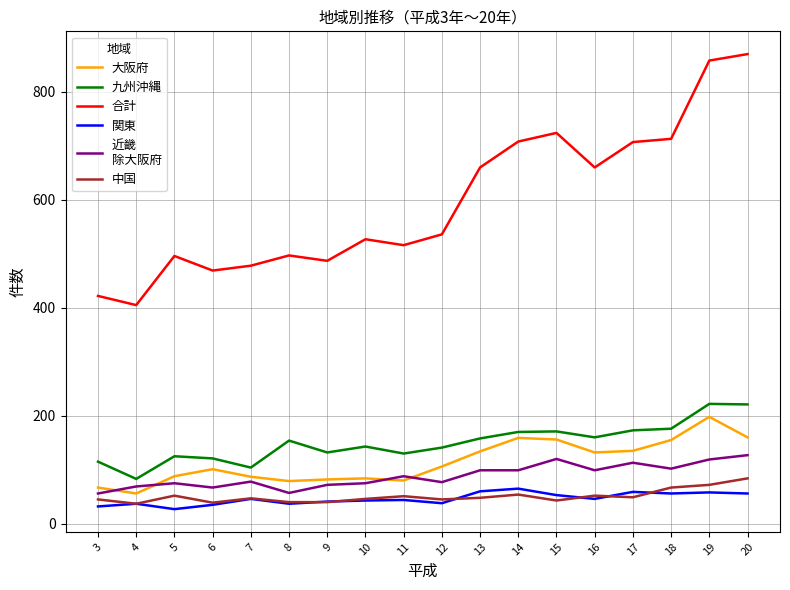

What is the spread (max minus min) of values at 17?

658